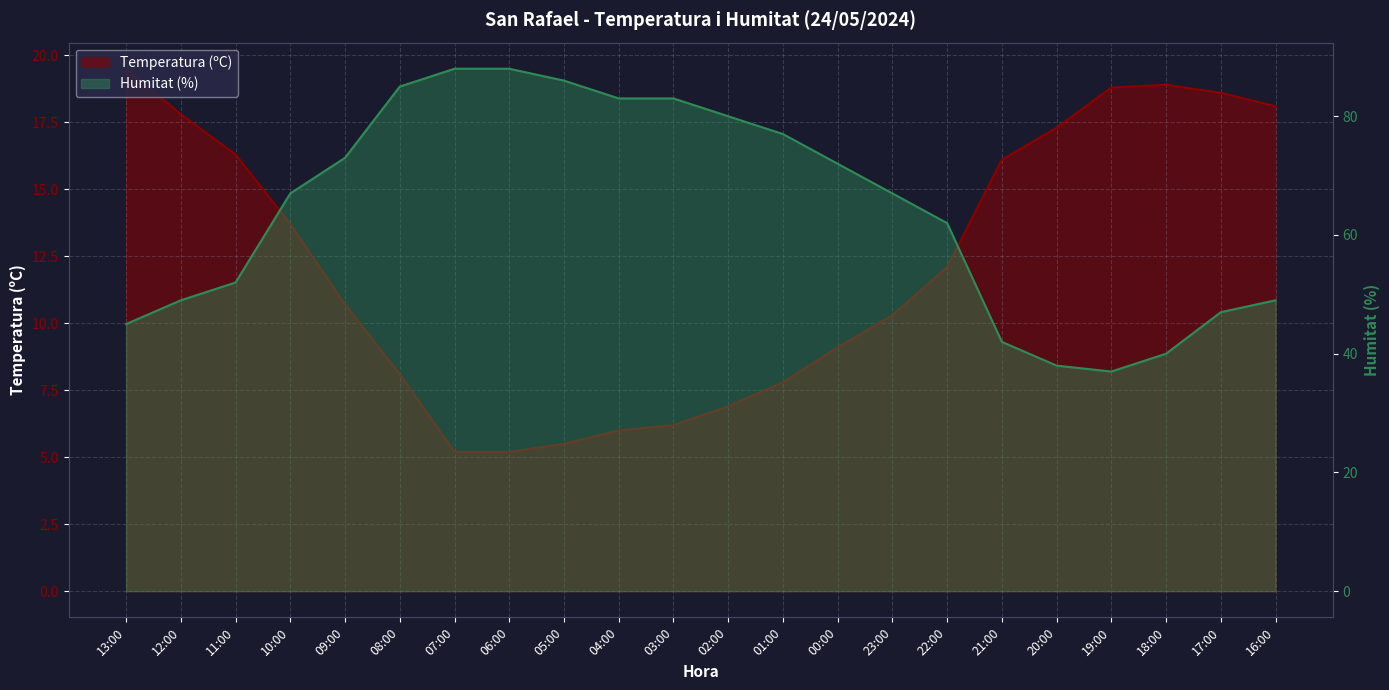

Which series has the largest total across all categories?

Humitat (%)